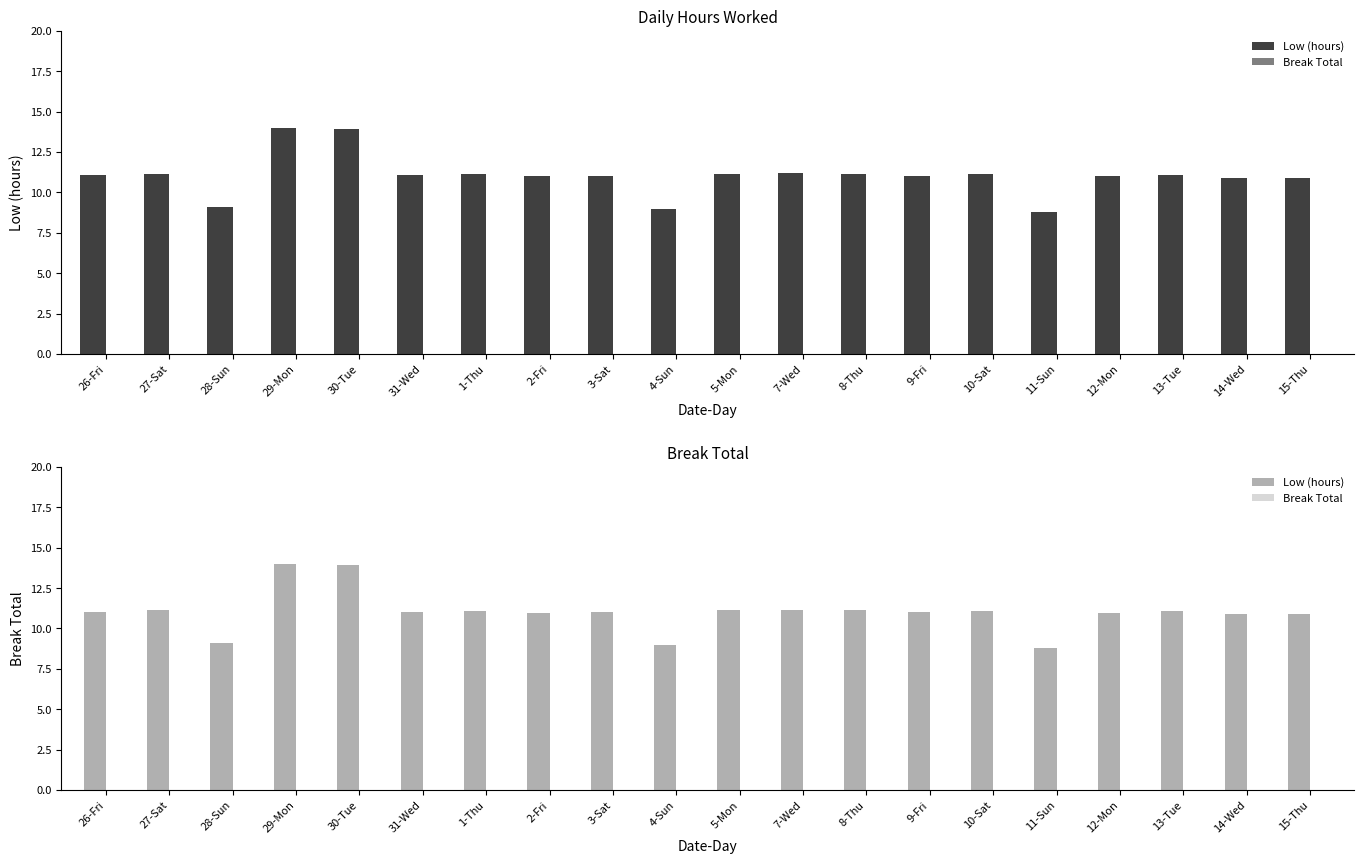

Rank the series at 2-Fri from lowest to highest value.

Break Total, Low (hours)